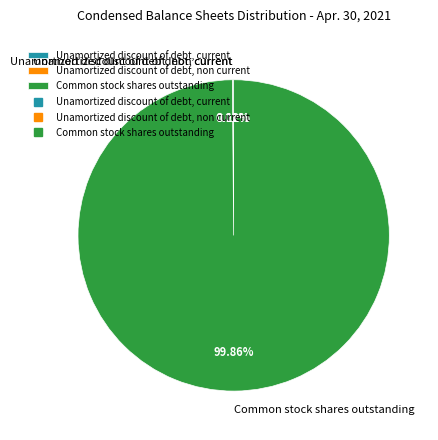

What is the largest slice in the pie chart?

Common stock shares outstanding